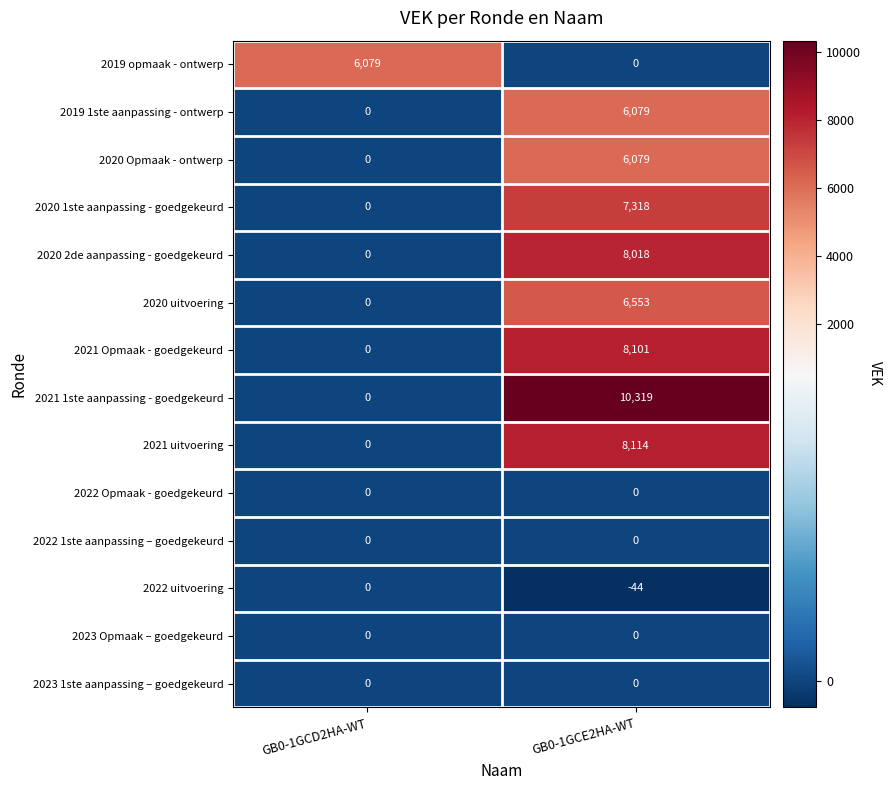

How many categories are shown in the chart?

2